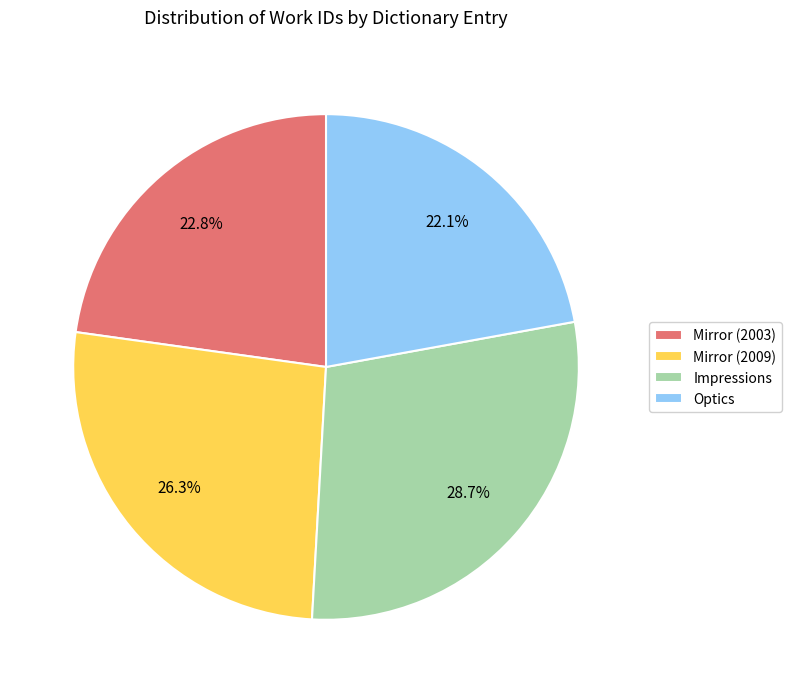

Which category has the biggest portion of the pie?

Impressions